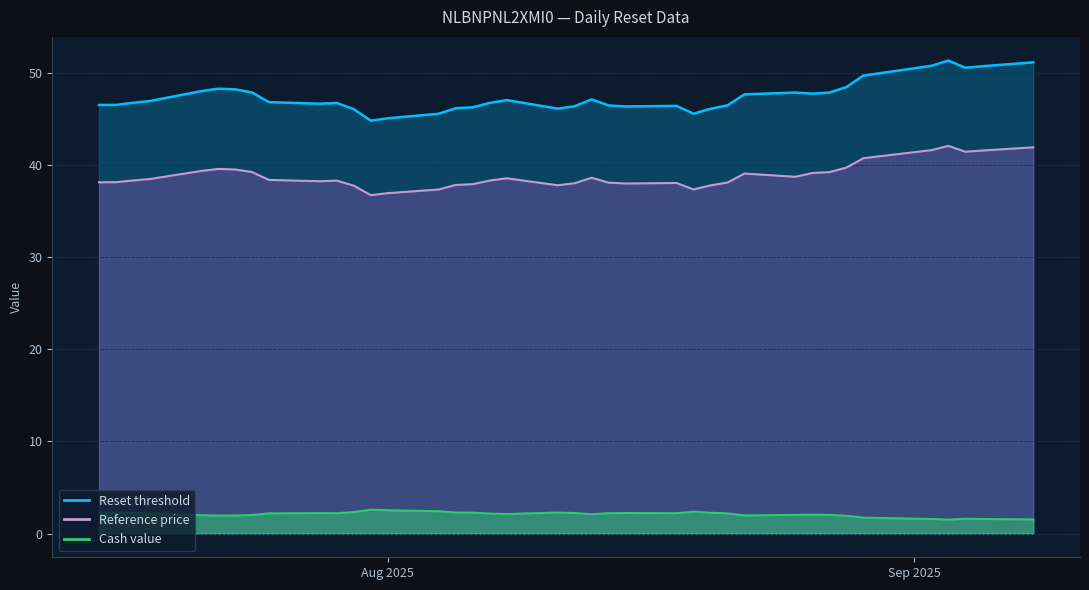

Reading left to right, transcribe all the data shown in this chart.

Reset threshold: 2025-09-08=51.1	2025-09-05=50.7	2025-09-04=50.5	2025-09-03=51.3	2025-09-02=50.7	2025-08-29=49.7	2025-08-28=48.4	2025-08-27=47.8	2025-08-26=47.7	2025-08-25=47.8	2025-08-22=47.6	2025-08-21=46.5	2025-08-20=46.1	2025-08-19=45.5	2025-08-18=46.4	2025-08-15=46.3	2025-08-14=46.4	2025-08-13=47.1	2025-08-12=46.4	2025-08-11=46.1	2025-08-08=47.0	2025-08-07=46.7	2025-08-06=46.2	2025-08-05=46.1	2025-08-04=45.5	2025-08-01=45.1	2025-07-31=44.8	2025-07-30=46.0	2025-07-29=46.7	2025-07-28=46.6	2025-07-25=46.8	2025-07-24=47.9	2025-07-23=48.2	2025-07-22=48.3	2025-07-21=48.0	2025-07-18=46.9	2025-07-17=46.7	2025-07-16=46.5	2025-07-15=46.5
Reference price: 2025-09-08=41.9	2025-09-05=41.6	2025-09-04=41.4	2025-09-03=42.1	2025-09-02=41.6	2025-08-29=40.7	2025-08-28=39.7	2025-08-27=39.2	2025-08-26=39.1	2025-08-25=38.7	2025-08-22=39.1	2025-08-21=38.1	2025-08-20=37.8	2025-08-19=37.3	2025-08-18=38.0	2025-08-15=38.0	2025-08-14=38.1	2025-08-13=38.6	2025-08-12=38.0	2025-08-11=37.8	2025-08-08=38.5	2025-08-07=38.3	2025-08-06=37.9	2025-08-05=37.8	2025-08-04=37.3	2025-08-01=36.9	2025-07-31=36.7	2025-07-30=37.7	2025-07-29=38.3	2025-07-28=38.2	2025-07-25=38.4	2025-07-24=39.2	2025-07-23=39.5	2025-07-22=39.6	2025-07-21=39.3	2025-07-18=38.5	2025-07-17=38.3	2025-07-16=38.1	2025-07-15=38.1
Cash value: 2025-09-08=1.5	2025-09-05=1.6	2025-09-04=1.6	2025-09-03=1.5	2025-09-02=1.6	2025-08-29=1.7	2025-08-28=1.9	2025-08-27=2.0	2025-08-26=2.1	2025-08-25=2.0	2025-08-22=2.0	2025-08-21=2.2	2025-08-20=2.3	2025-08-19=2.4	2025-08-18=2.2	2025-08-15=2.2	2025-08-14=2.2	2025-08-13=2.1	2025-08-12=2.2	2025-08-11=2.3	2025-08-08=2.1	2025-08-07=2.2	2025-08-06=2.3	2025-08-05=2.3	2025-08-04=2.4	2025-08-01=2.5	2025-07-31=2.6	2025-07-30=2.3	2025-07-29=2.2	2025-07-28=2.2	2025-07-25=2.2	2025-07-24=2.0	2025-07-23=2.0	2025-07-22=2.0	2025-07-21=2.0	2025-07-18=2.2	2025-07-17=2.2	2025-07-16=2.3	2025-07-15=2.3